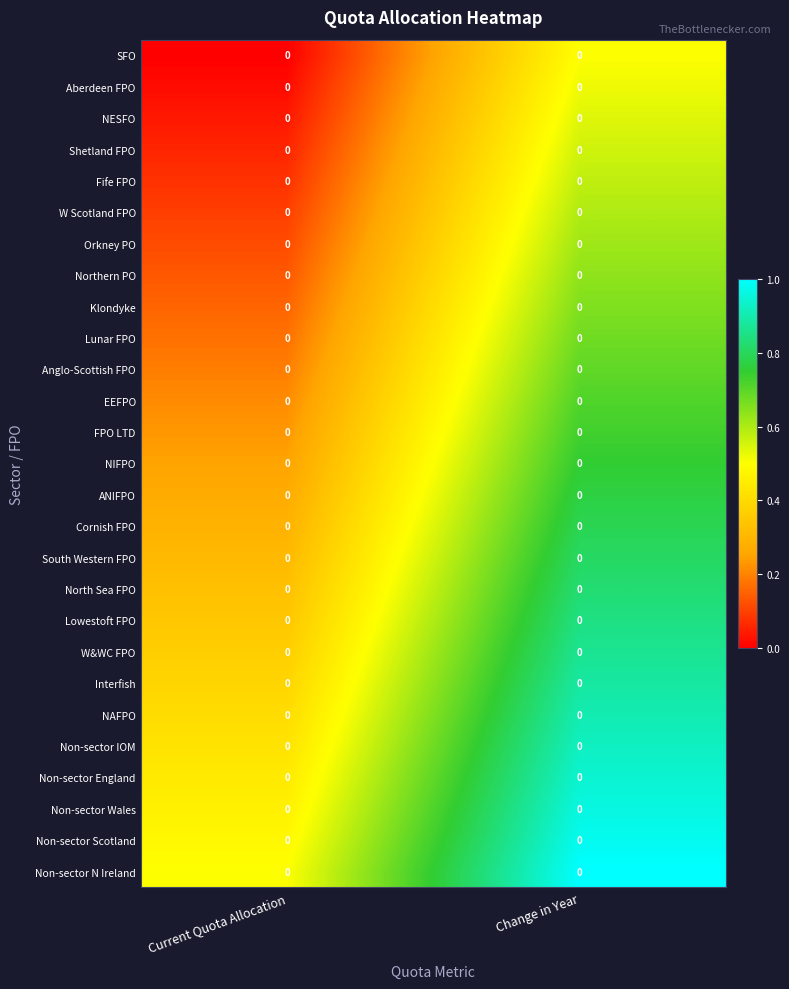

Which series has the widest spread of values?

SFO